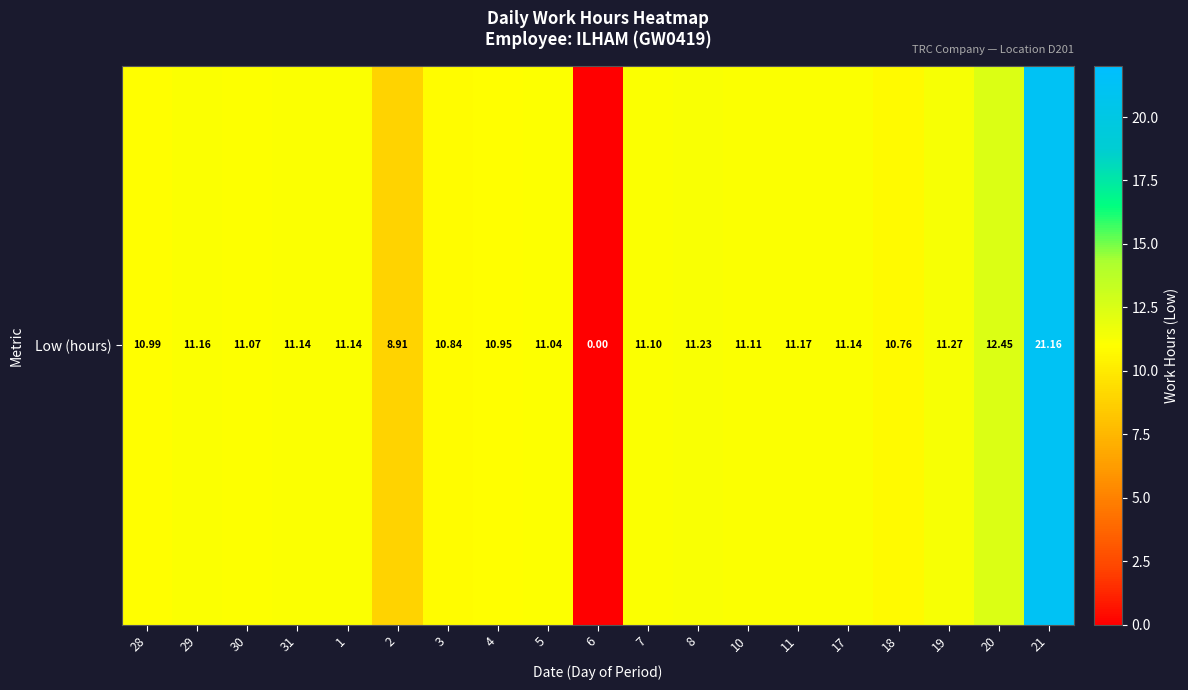

How many positive values are there?

18